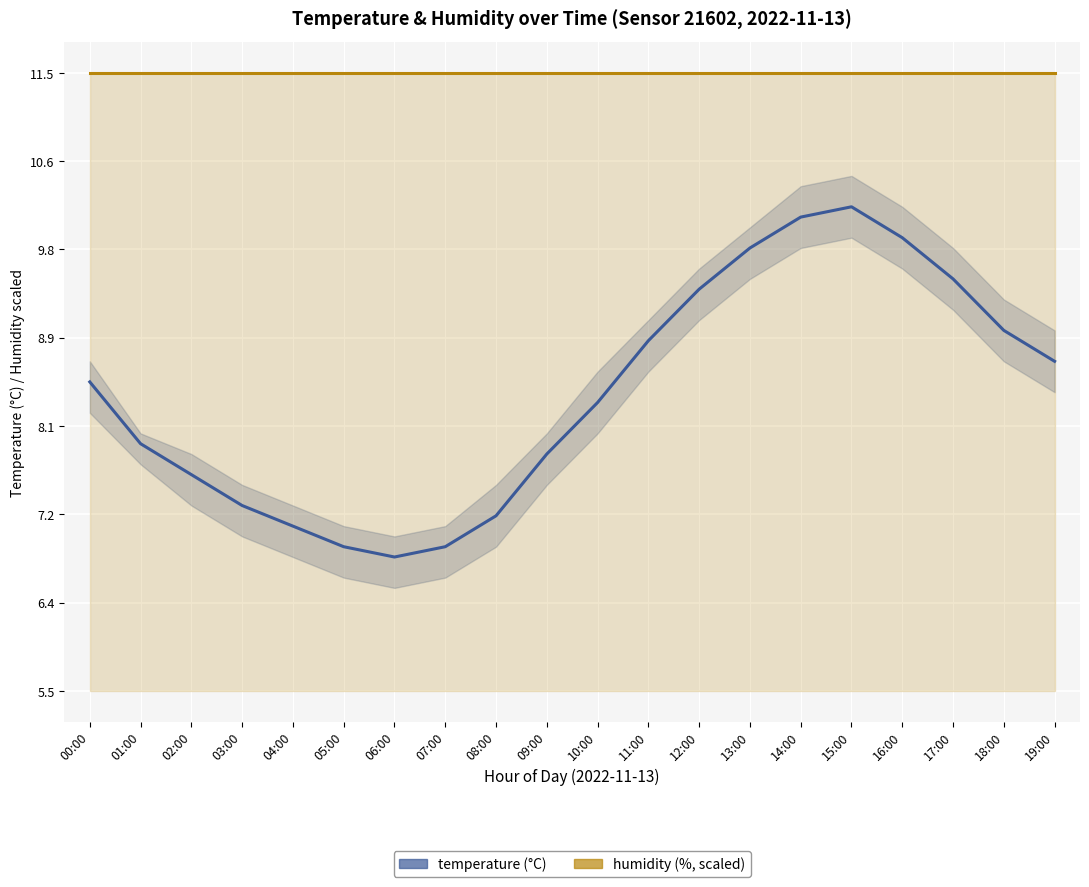

How many values in the temperature series are below 8?

9